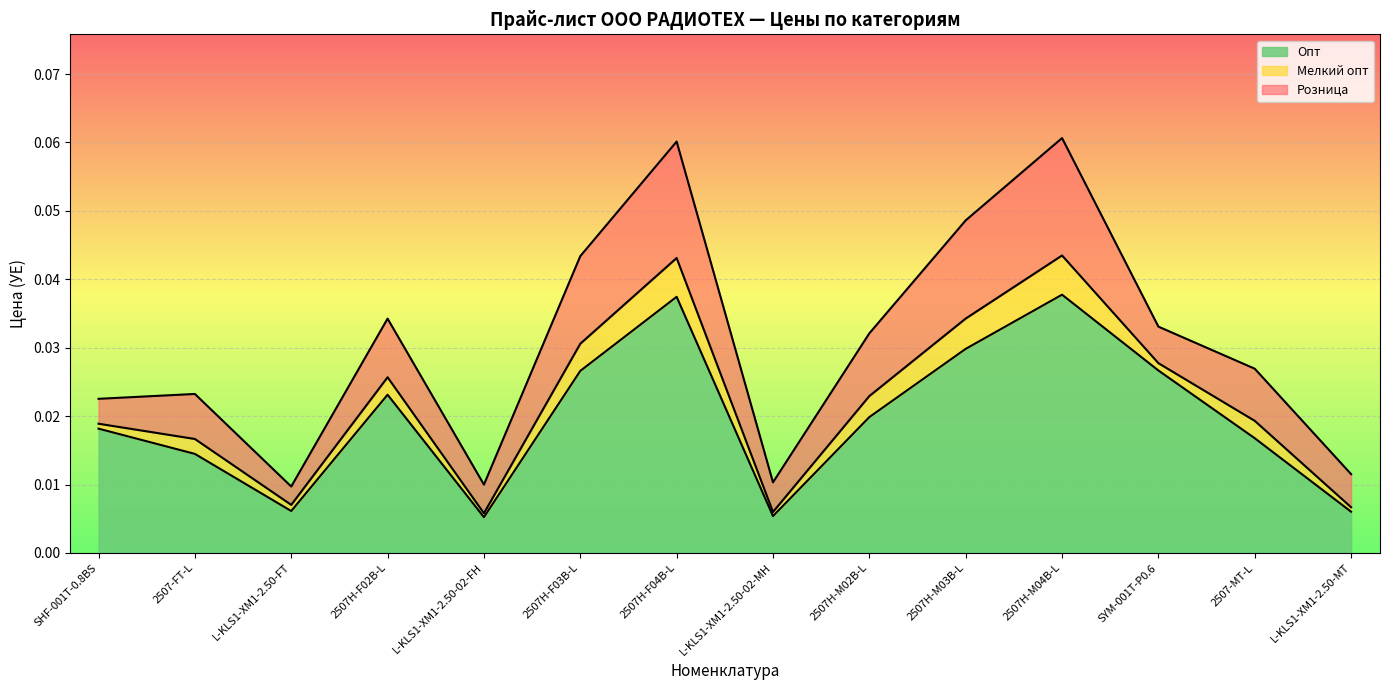

True or false: Мелкий опт and Розница intersect in this chart.

False